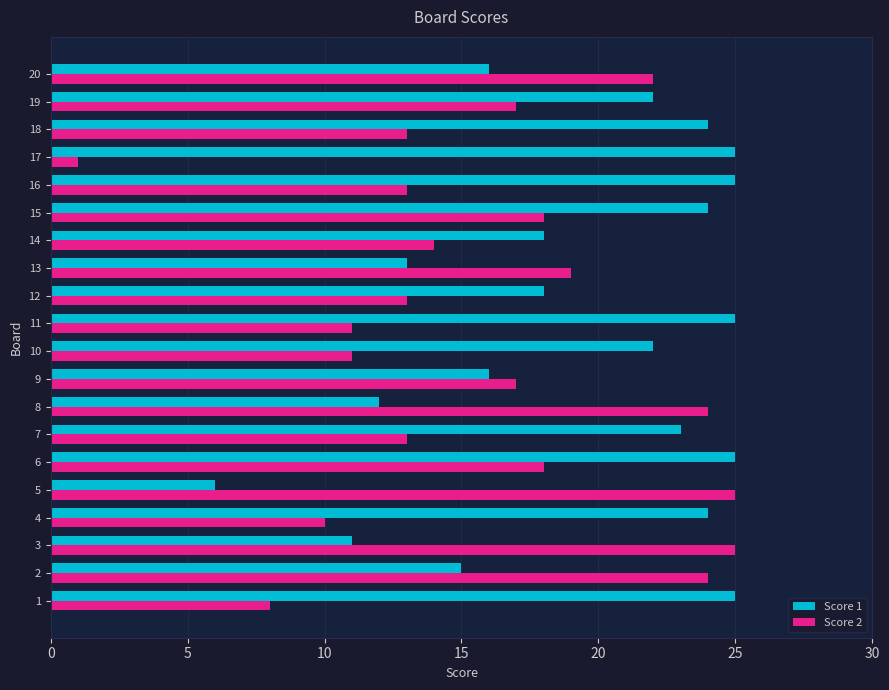

The value of Score 2 at 14 is 14. True or false?

True